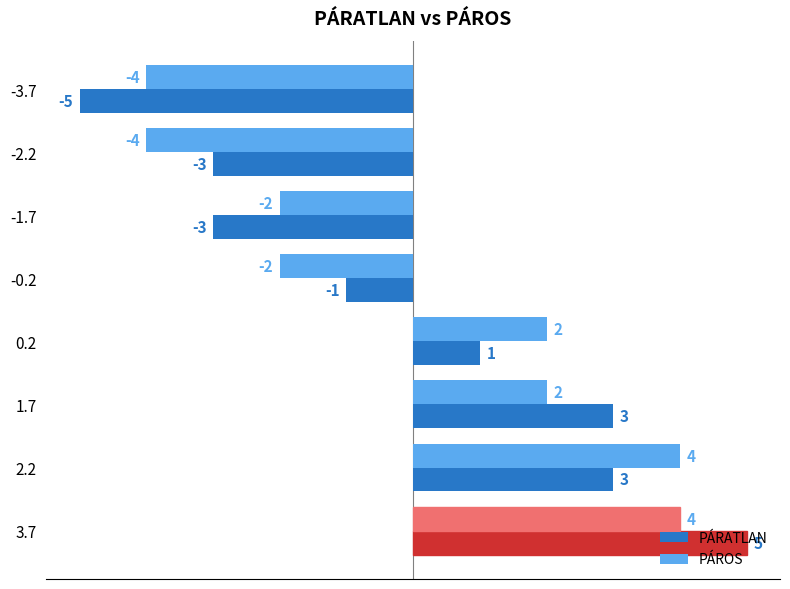

At which category is the sum across all series the highest?

3.7